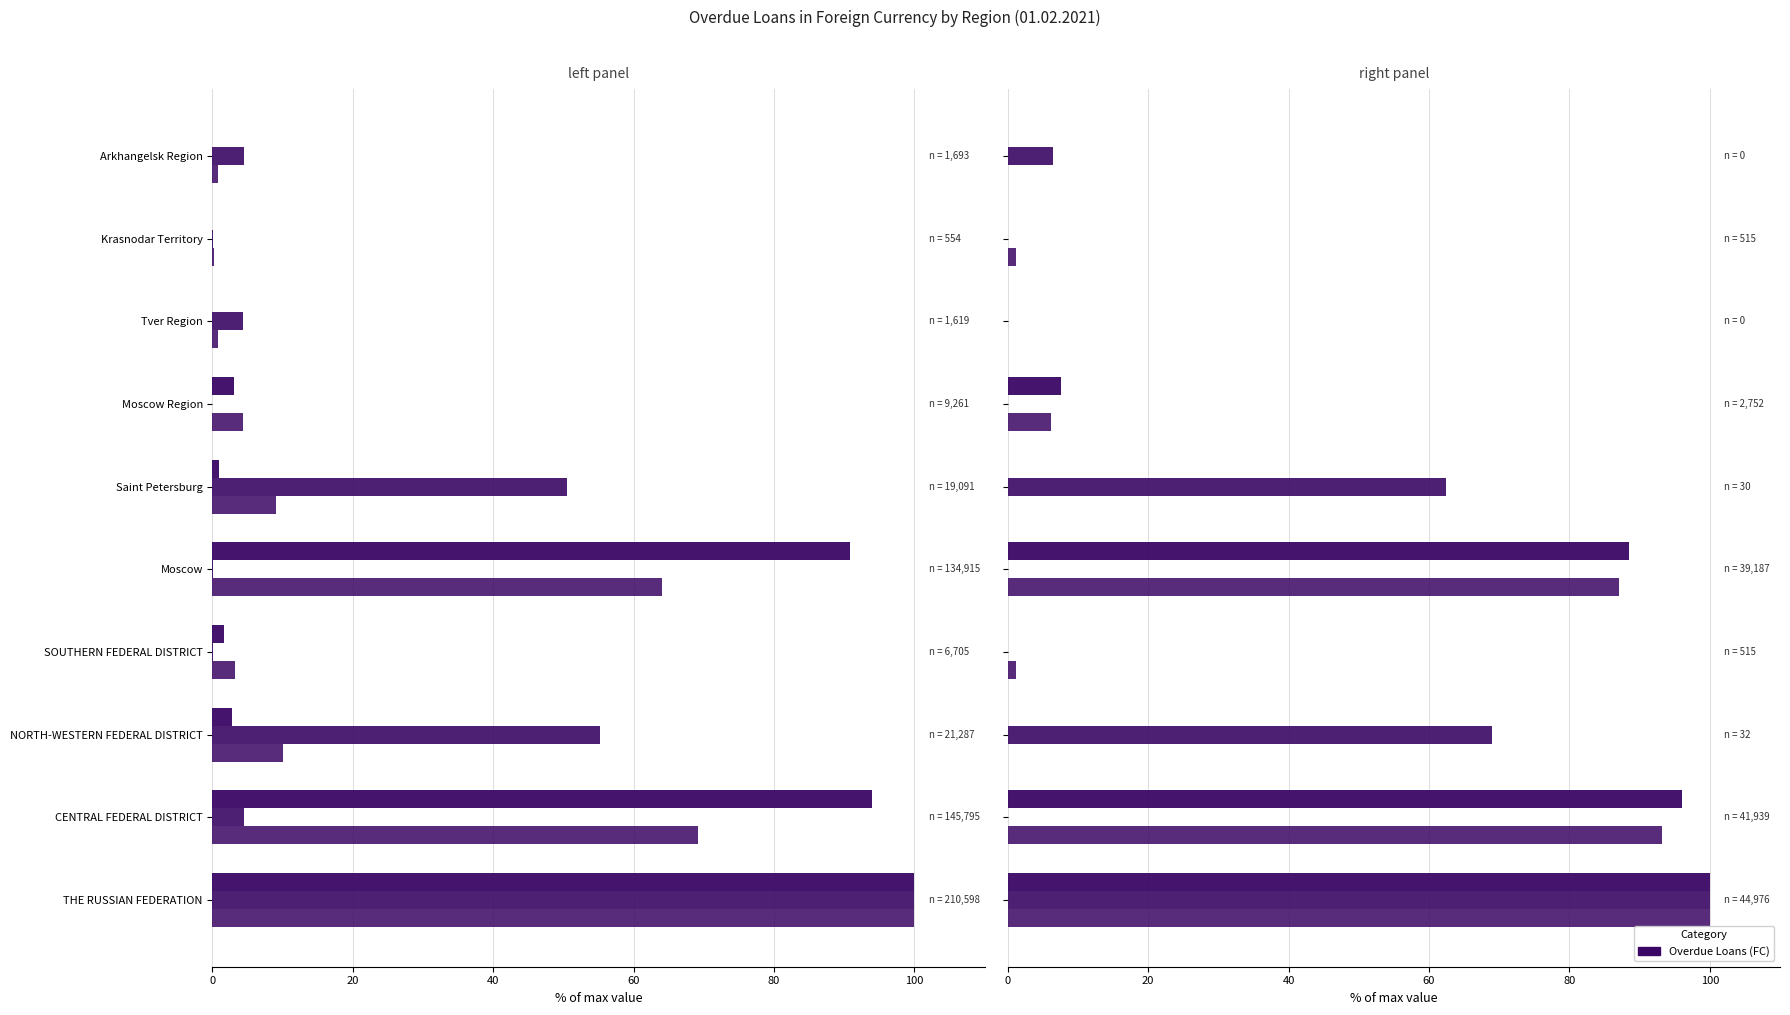

The wholesale and retail trade (col_23) series shows 26.0 at Moscow. True or false?

False